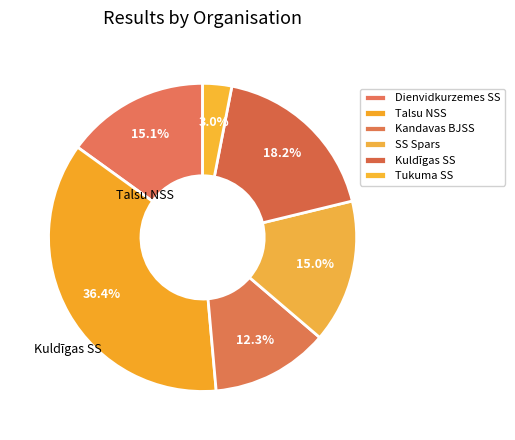

Is there a majority slice in this chart?

No